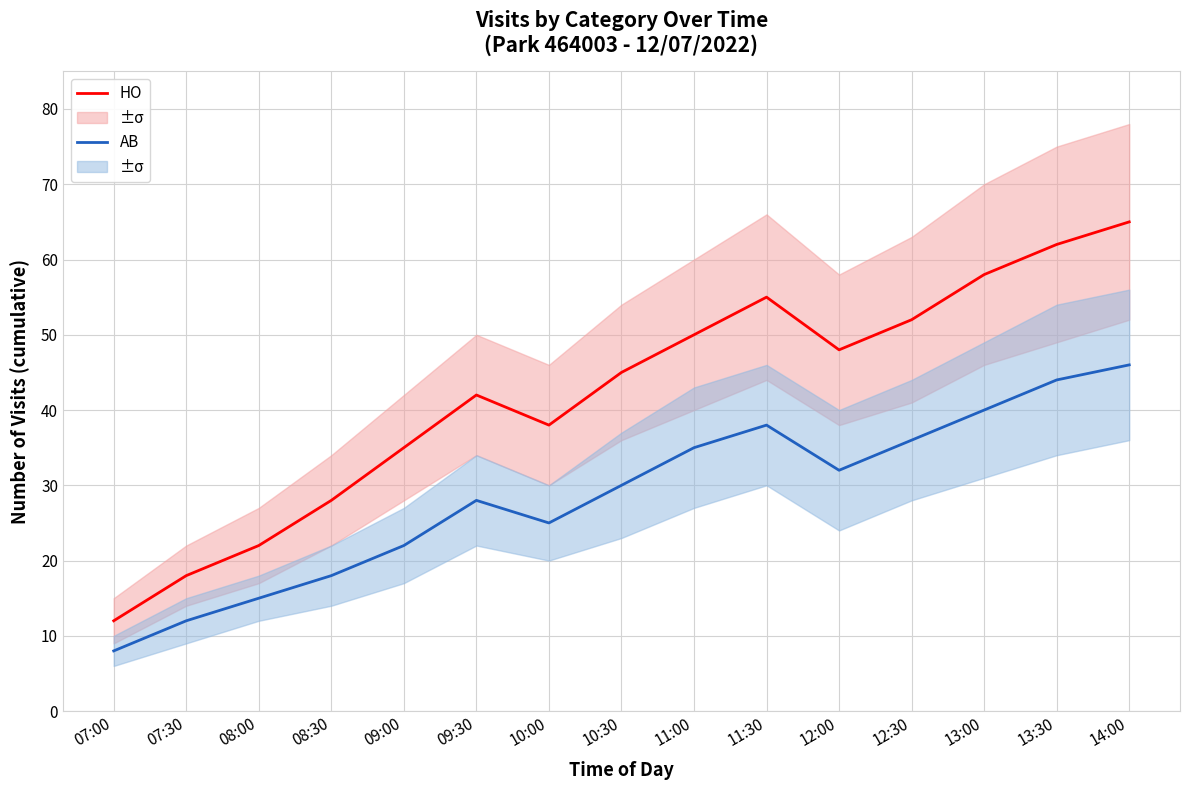

Is it true that AB equals 32 at 12:00?

True